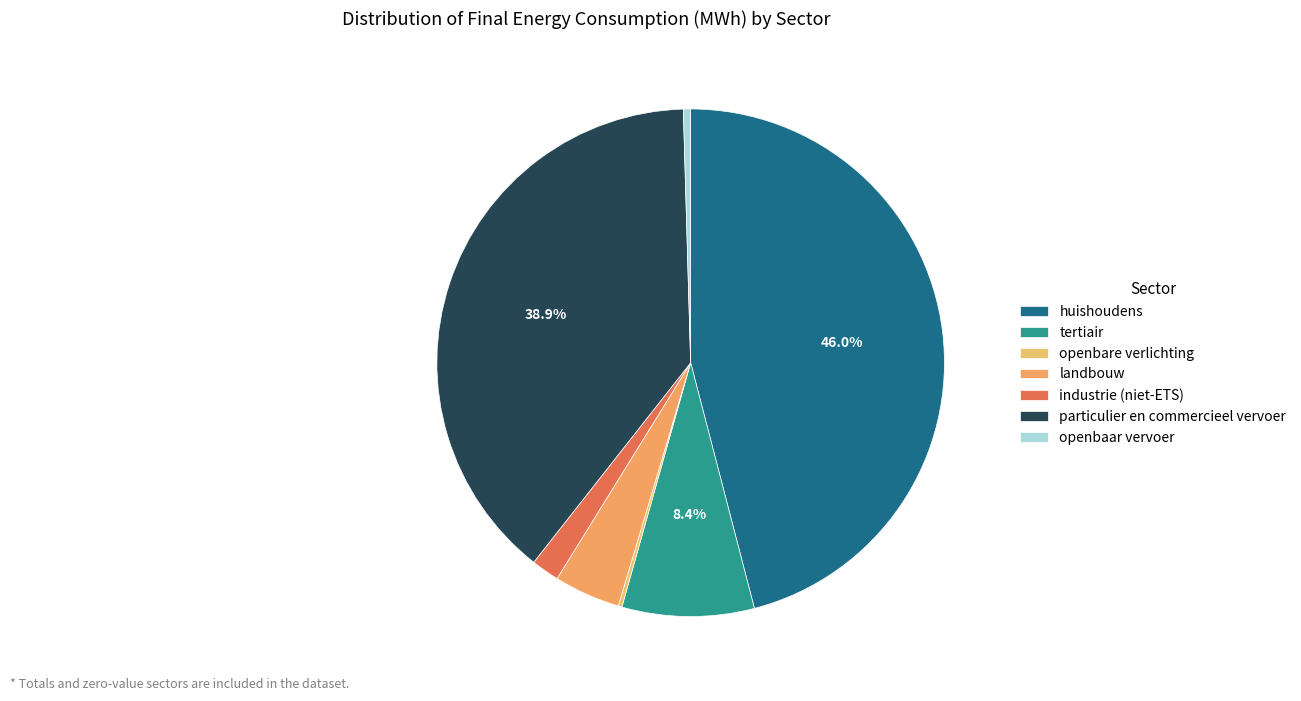

Which slice is the largest?

huishoudens